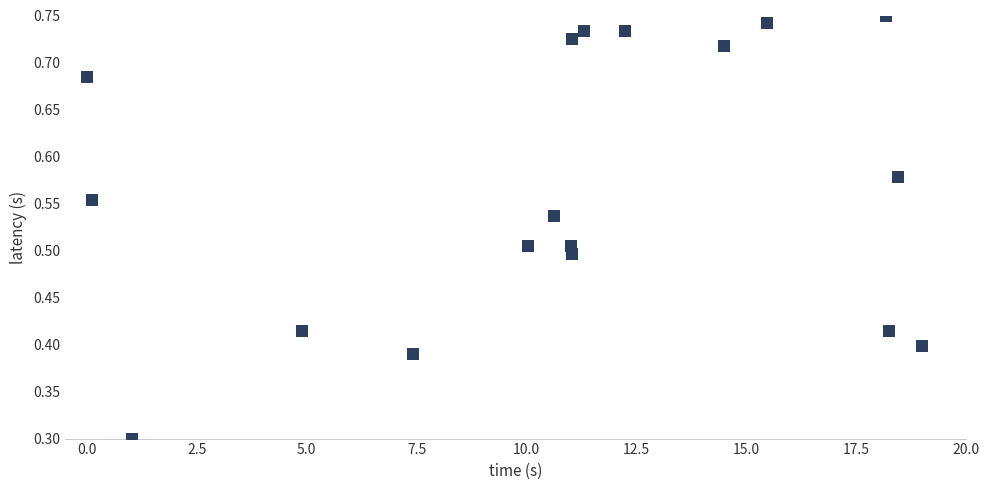

What is the range of X values (max minus min)?

19.0